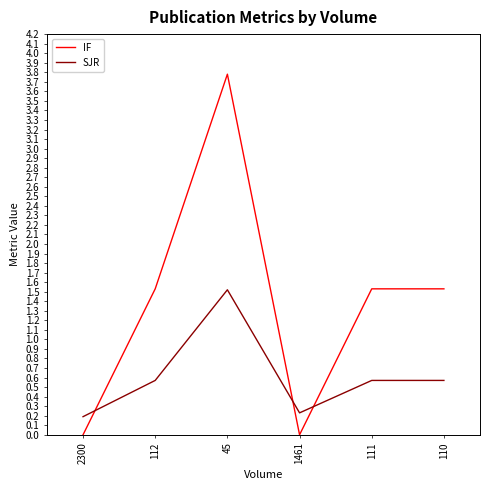

How many times do IF and SJR cross each other?

3